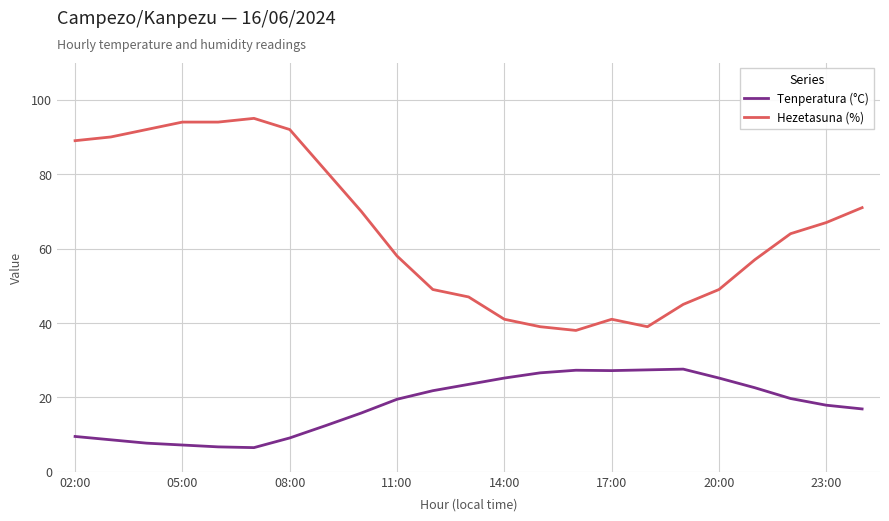

What is the difference between the maximum and minimum values in the Tenperatura (°C) series?

21.1